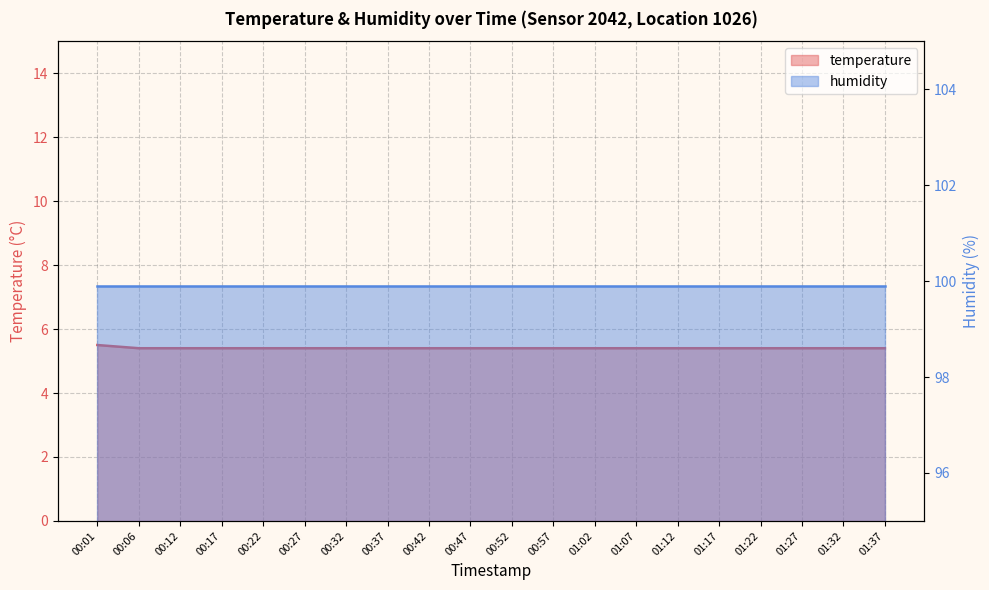

What is the approximate value at 01:37?

5.4